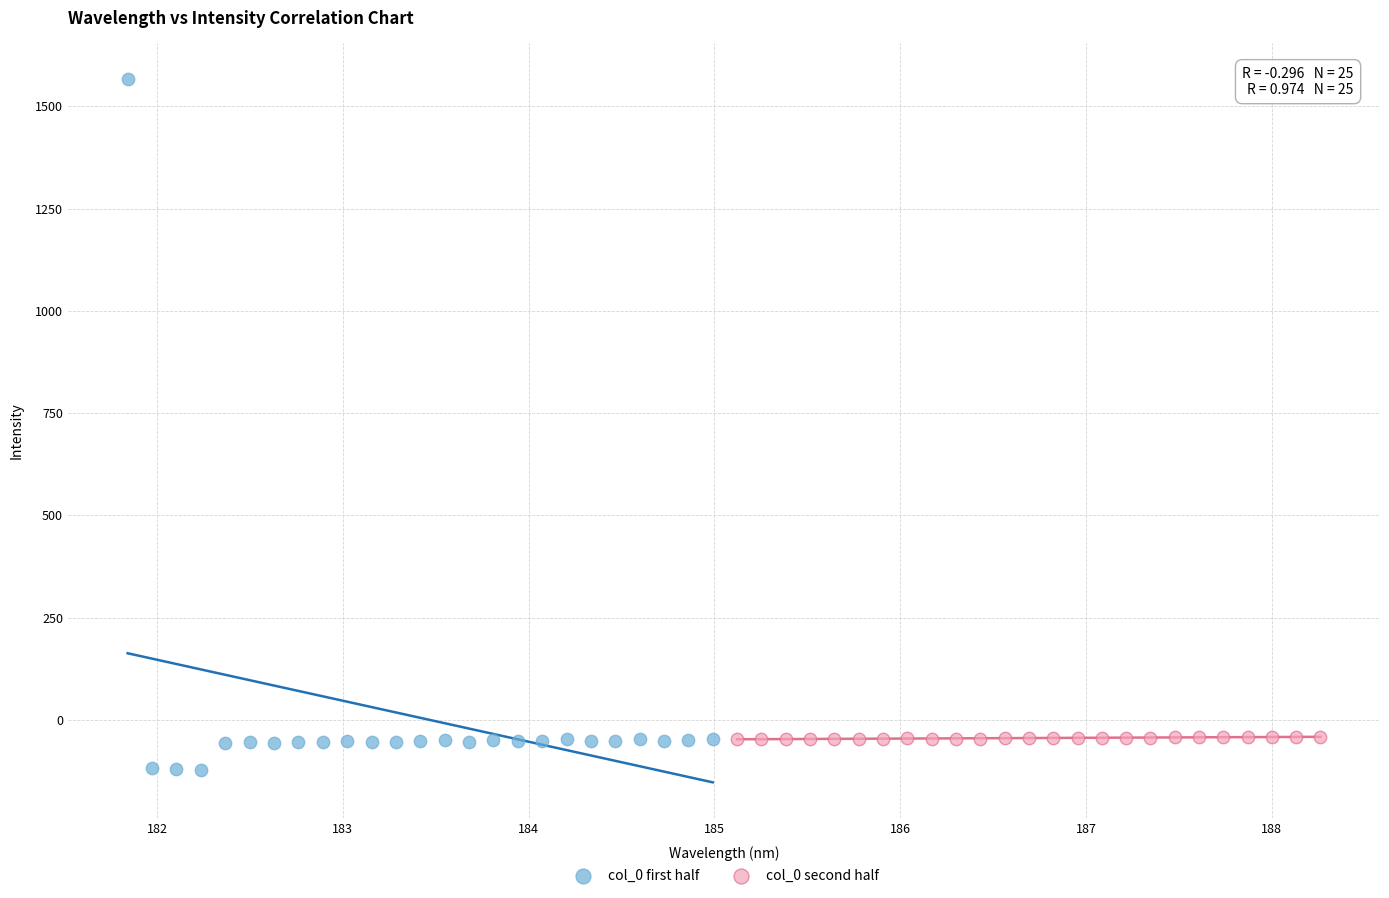

Which series has the largest Y range (max minus min)?

col_0 first half